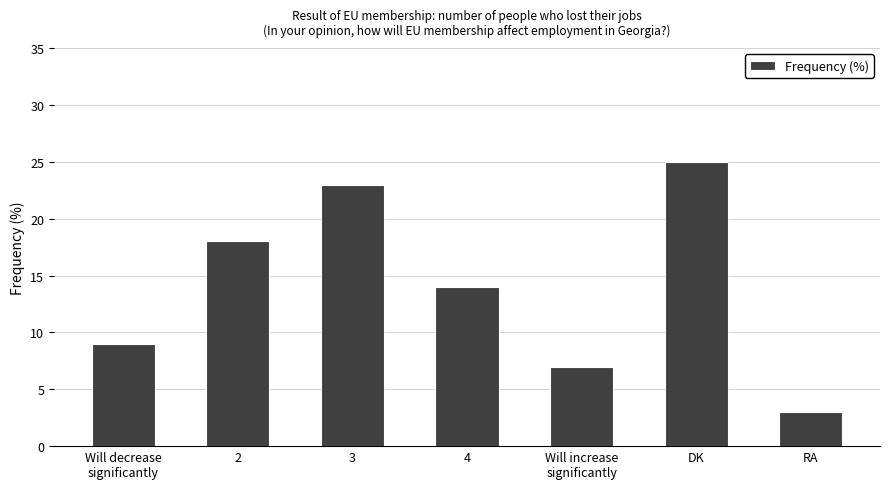

Is it true that the value at 4 is 14?

True